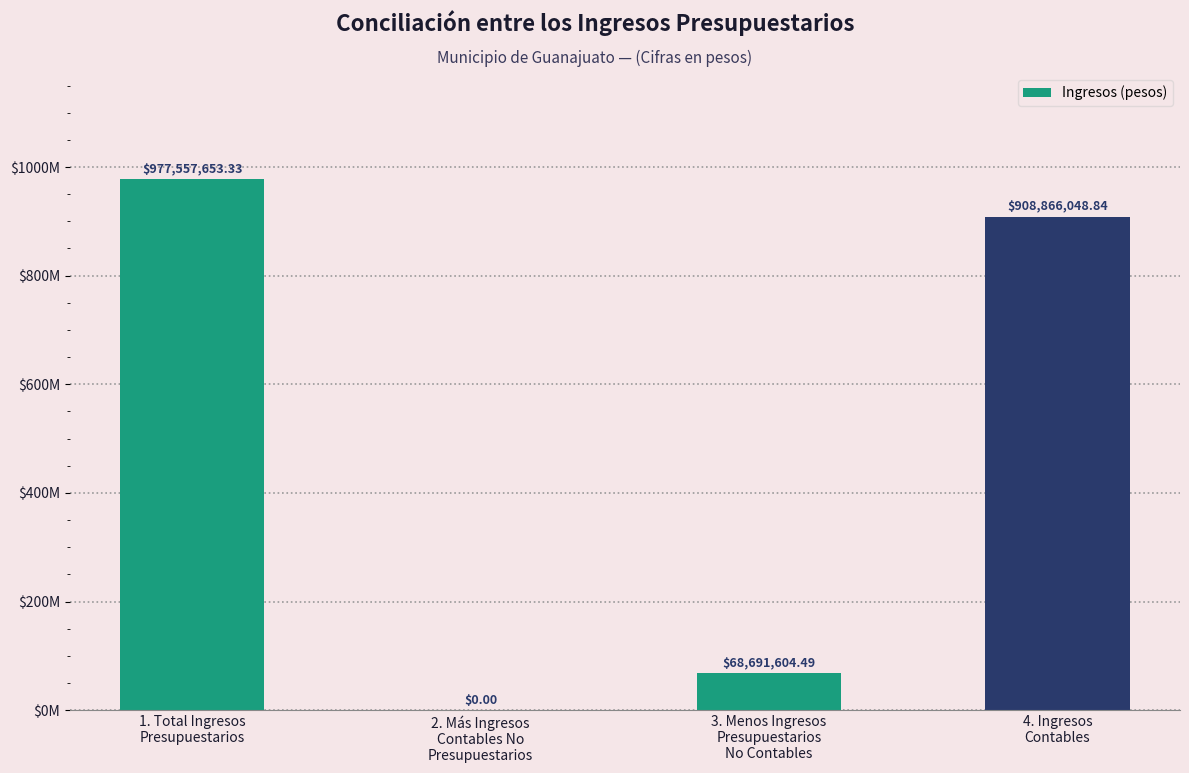

What is the sum of the values at 1. Total Ingresos
Presupuestarios and 2. Más Ingresos
Contables No
Presupuestarios?

977557653.3